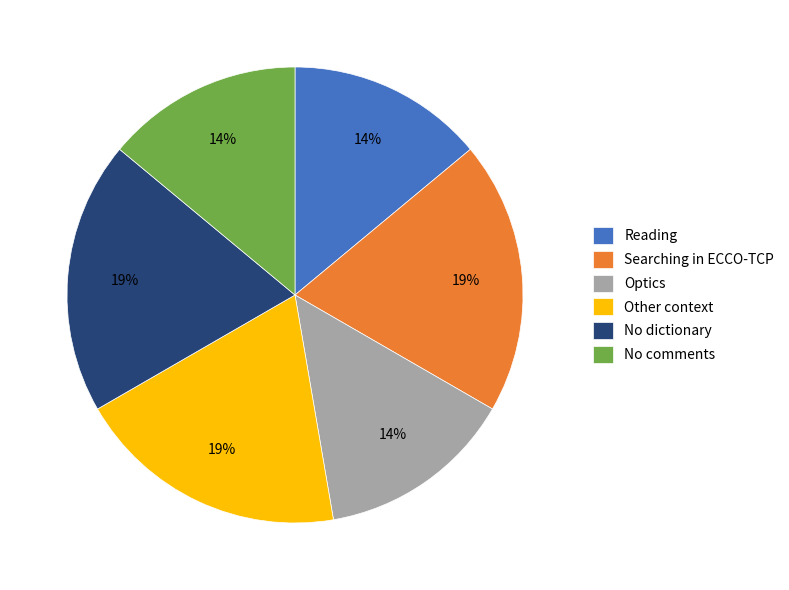

The Optics slice represents 14% of the pie. True or false?

True